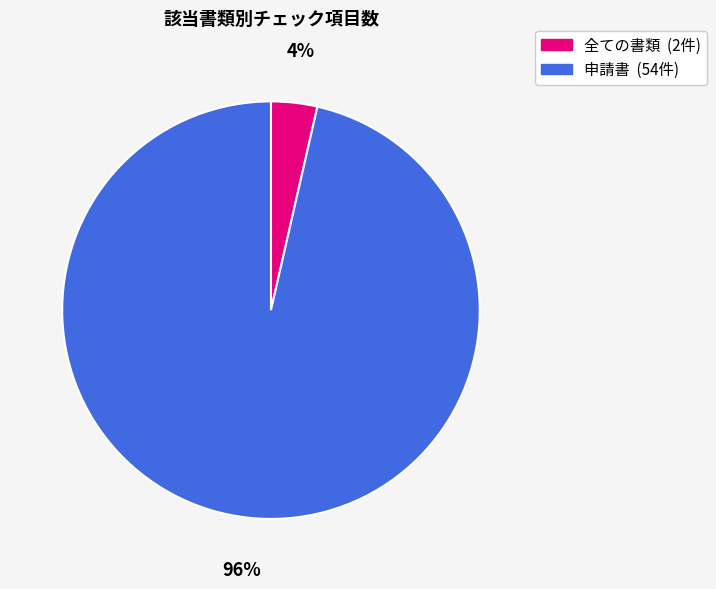

To the nearest percent, what portion does 全ての書類 represent?

4%